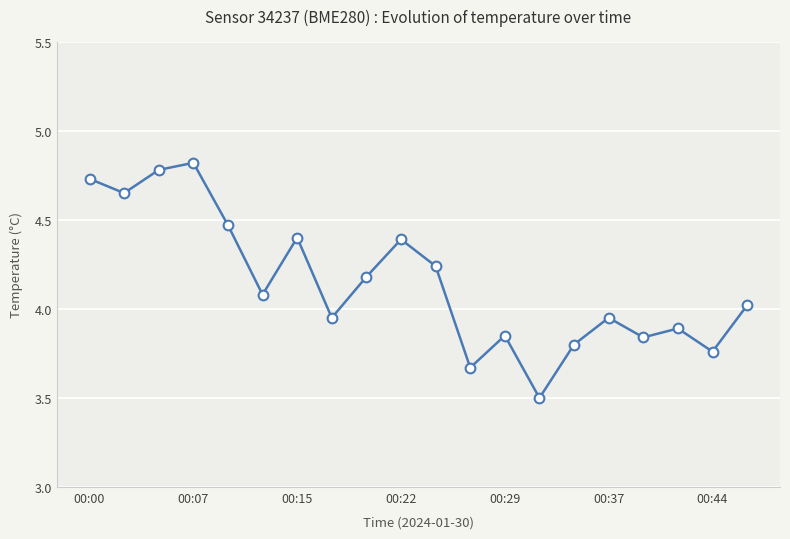

How many points are higher than both their immediate neighbors (excluding endpoints)?

6